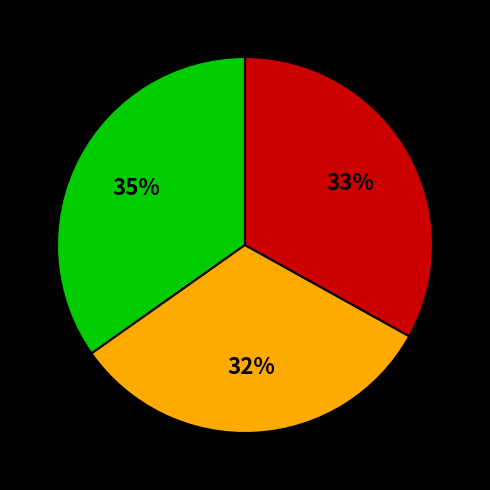

To the nearest percent, what is the difference between the largest and smallest slice percentages?

3%